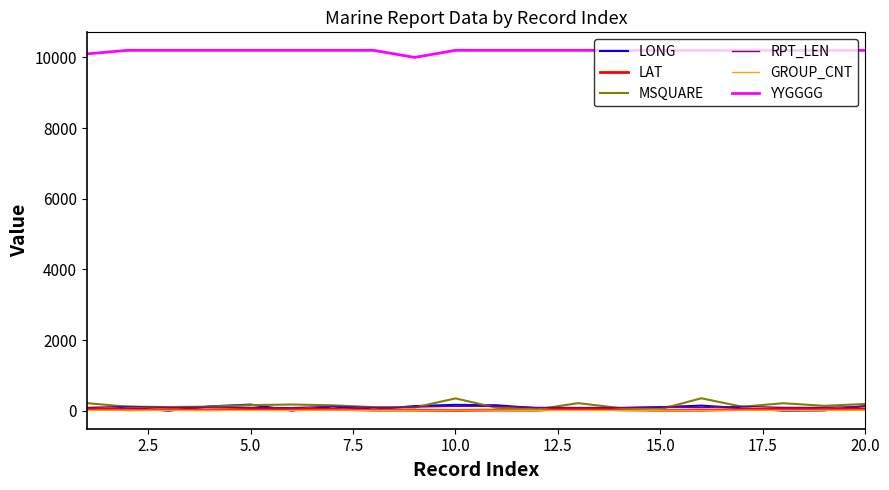

True or false: YYGGGG and LONG intersect in this chart.

False